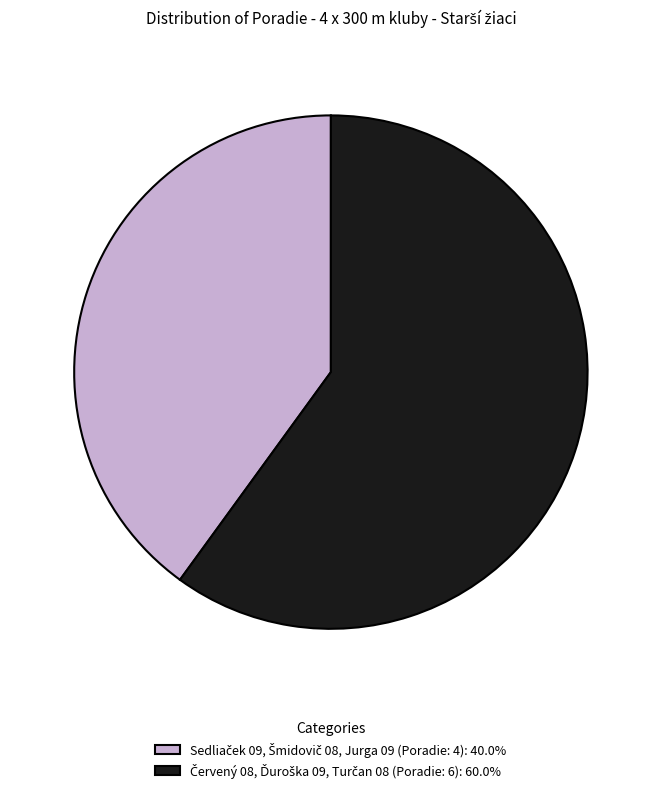

Is there a majority slice in this chart?

Yes